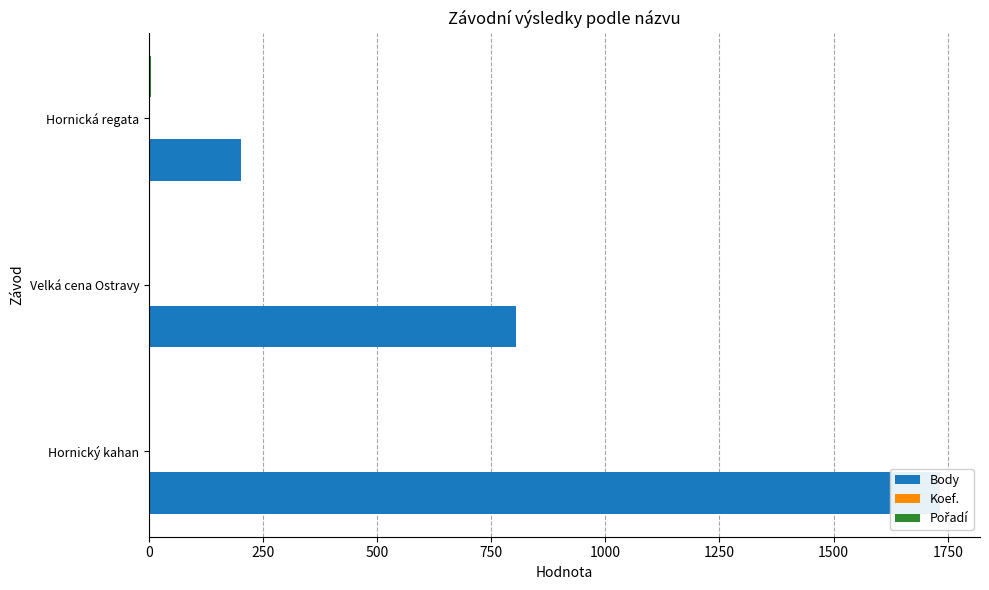

Reading left to right, extract all data points from this chart.

Body: 1734	804	202
Koef.: 3	2	2
Pořadí: 2	2	5